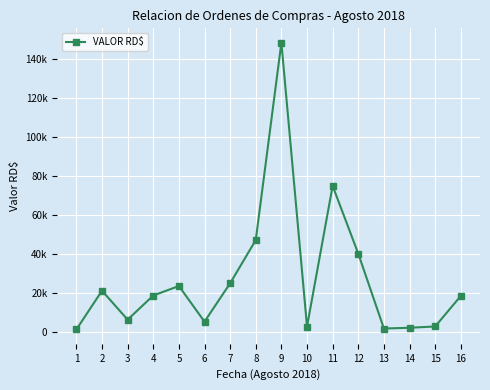

Is this an area chart (filled region under the line)?

No